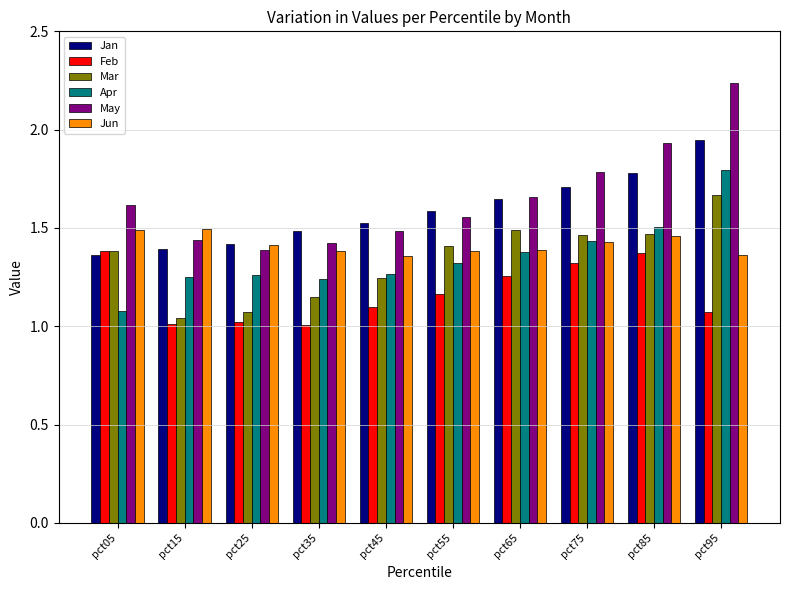

Rank the series by their maximum value, from highest to lowest.

May, Jan, Apr, Mar, Jun, Feb